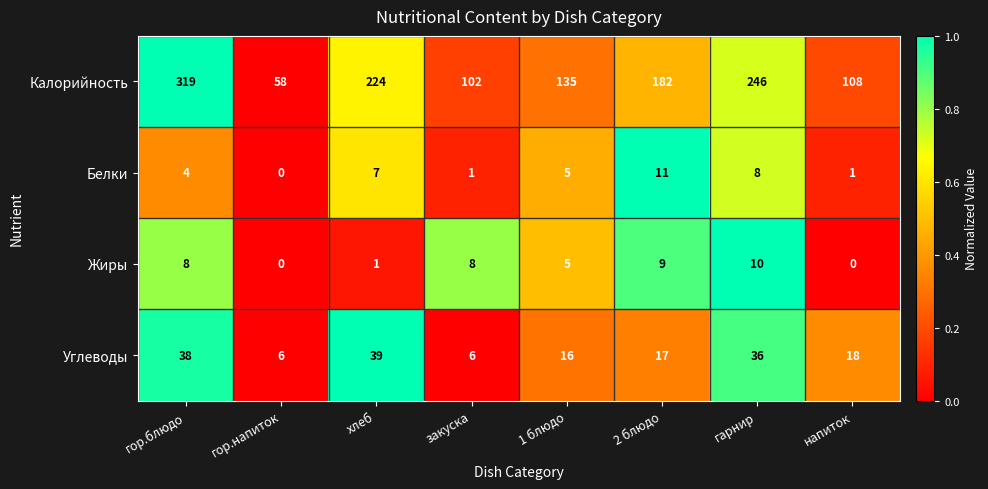

Rank the series by their maximum value, from highest to lowest.

Калорийность, Углеводы, Белки, Жиры